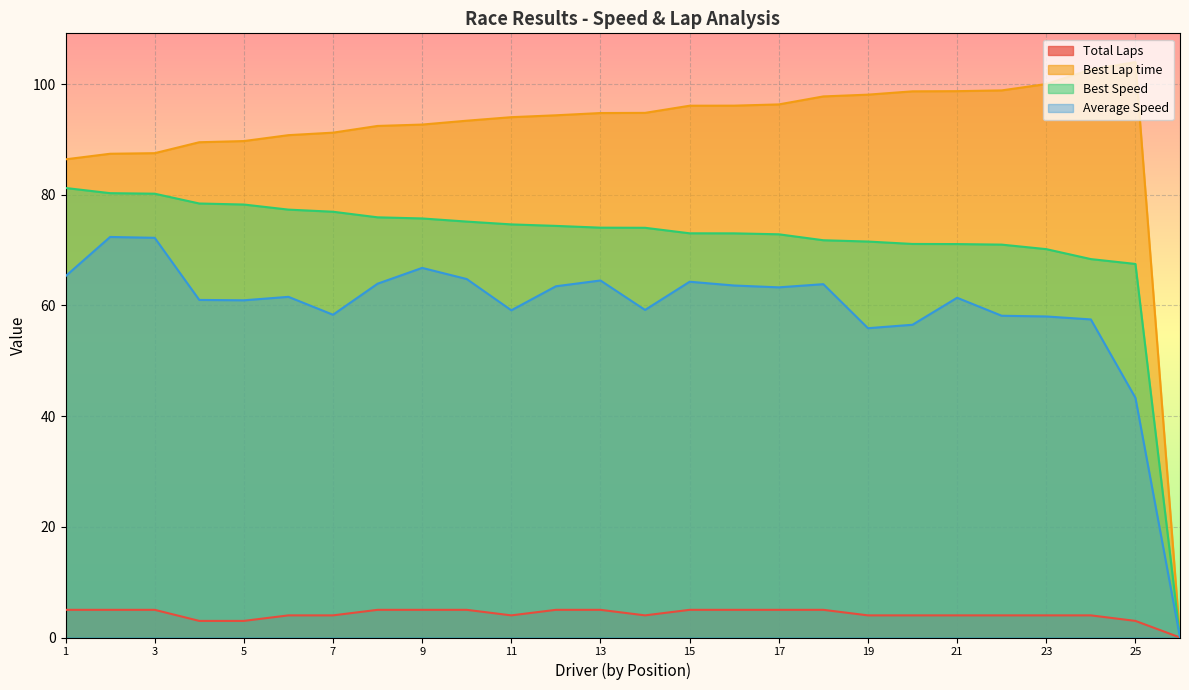

True or false: Best Lap time has more than 2 interior local peaks.

False